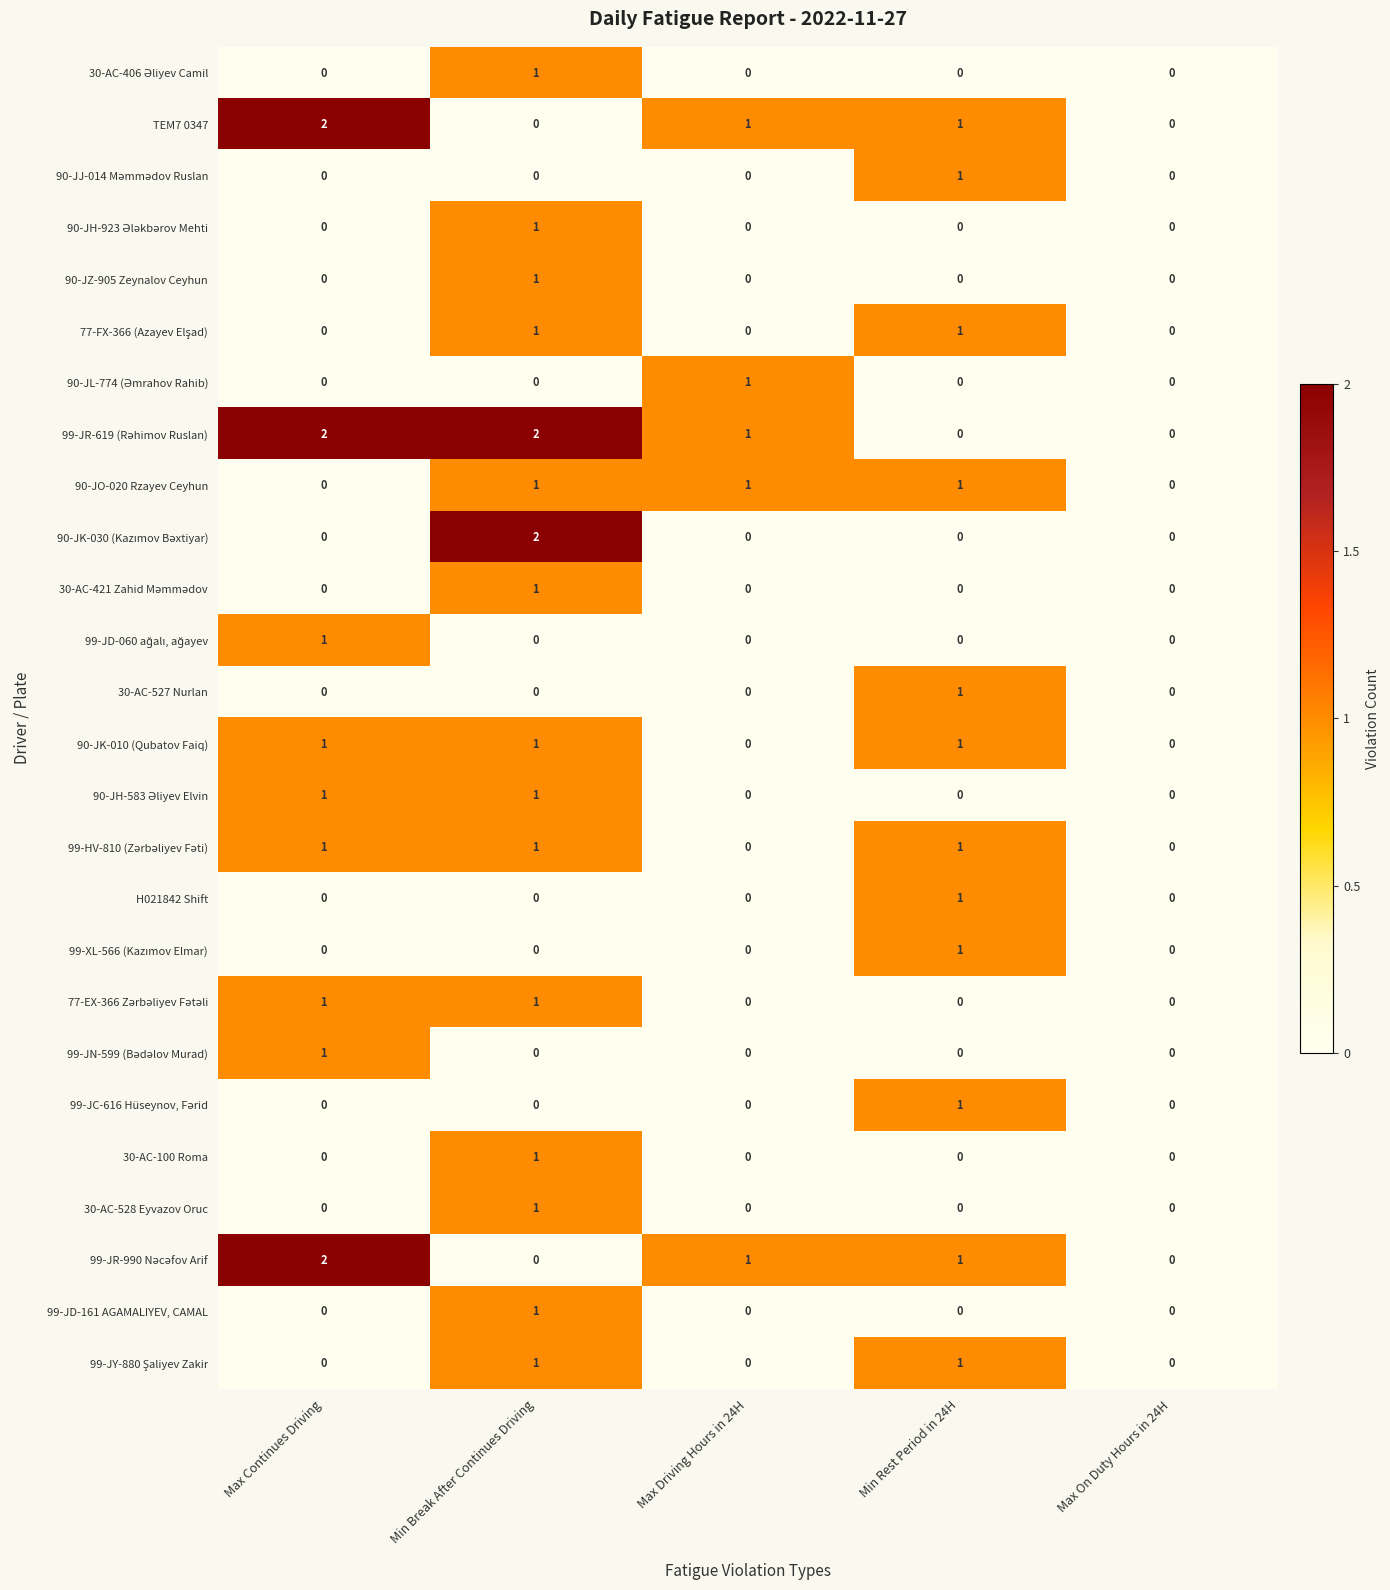

What is the total value across all series at Min Rest Period in 24H?

12